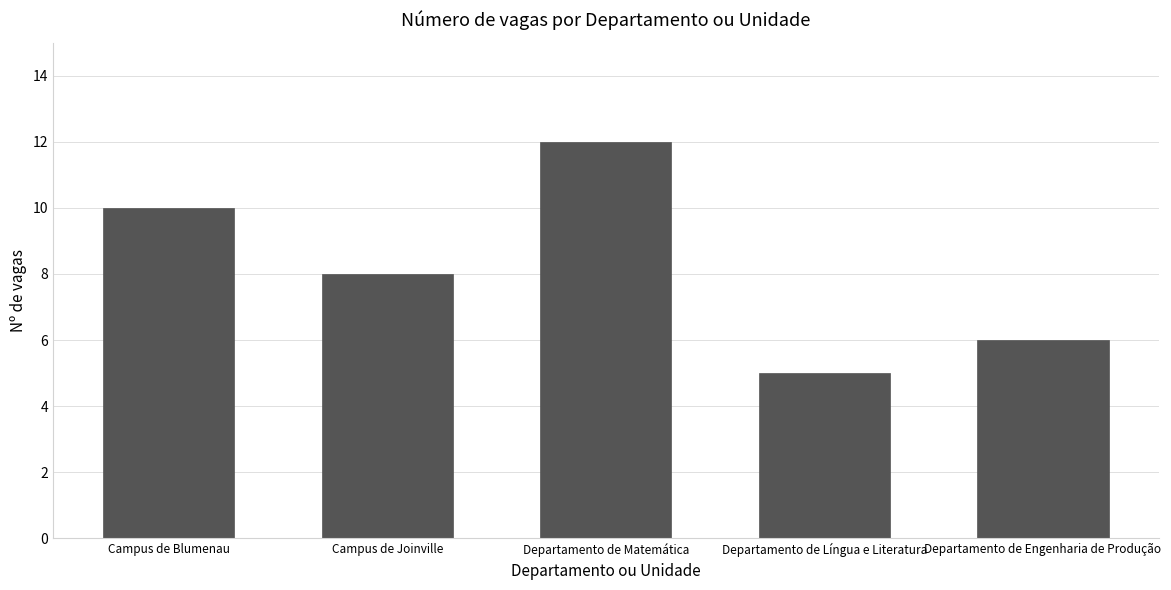

The chart shows a value of 8 at Campus de Joinville. True or false?

True